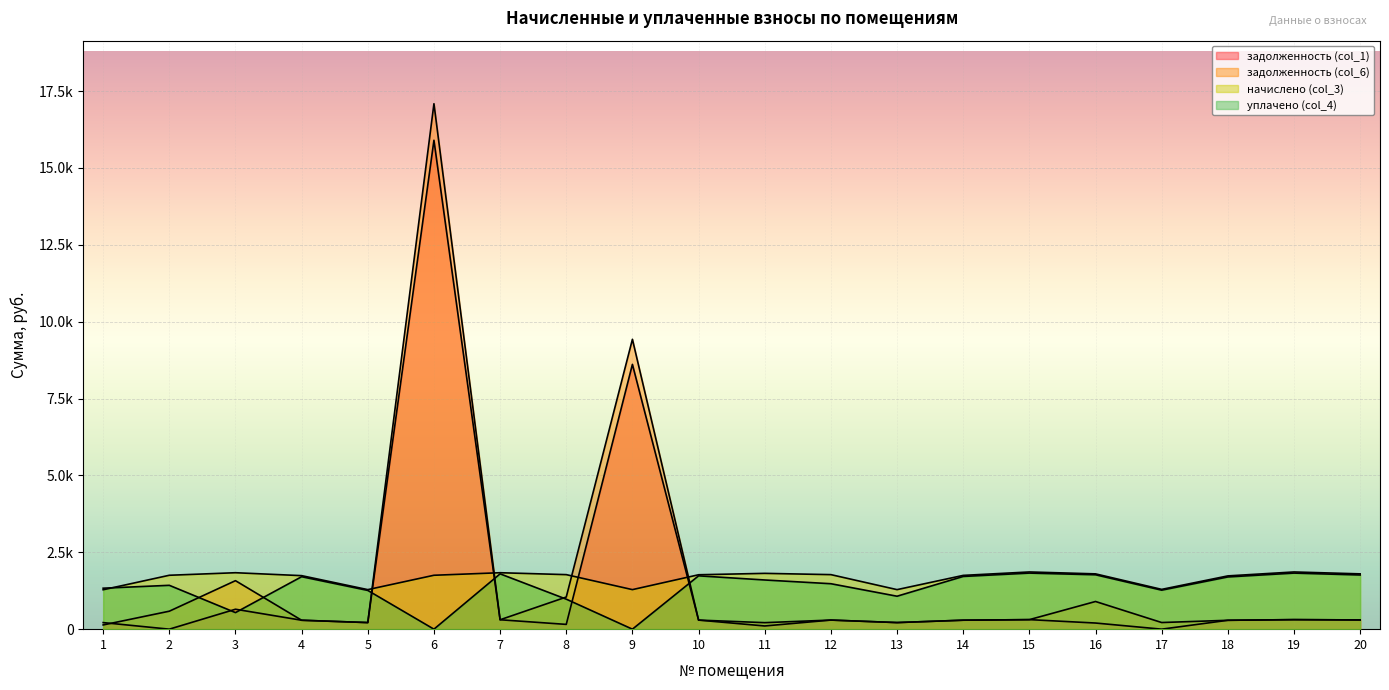

How many lines are shown in the chart?

4